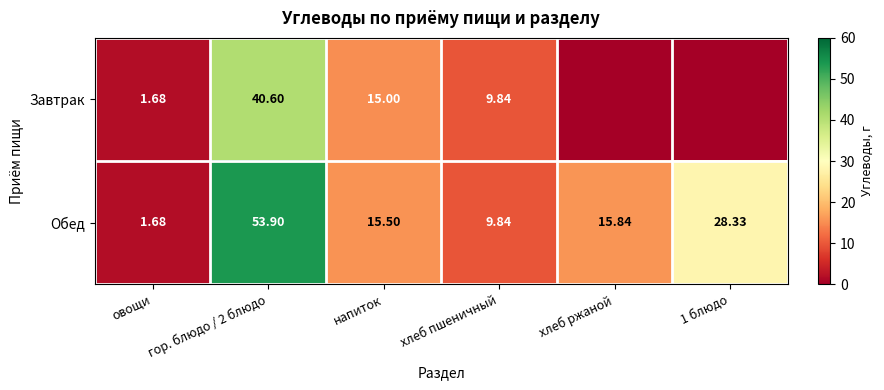

Which category has the lowest value across all series?

хлеб ржаной